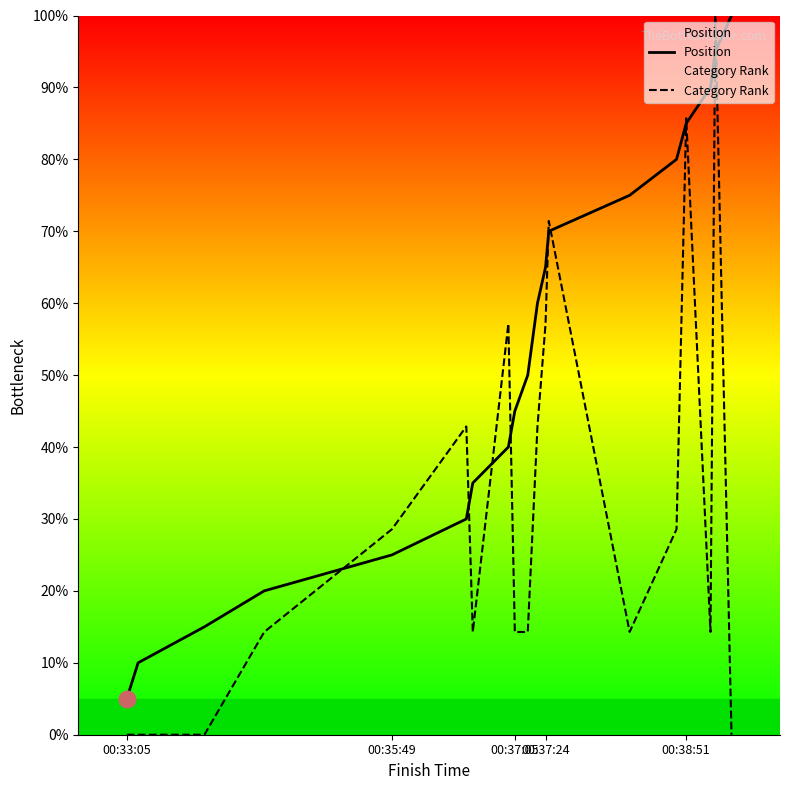

How many lines are shown in the chart?

2